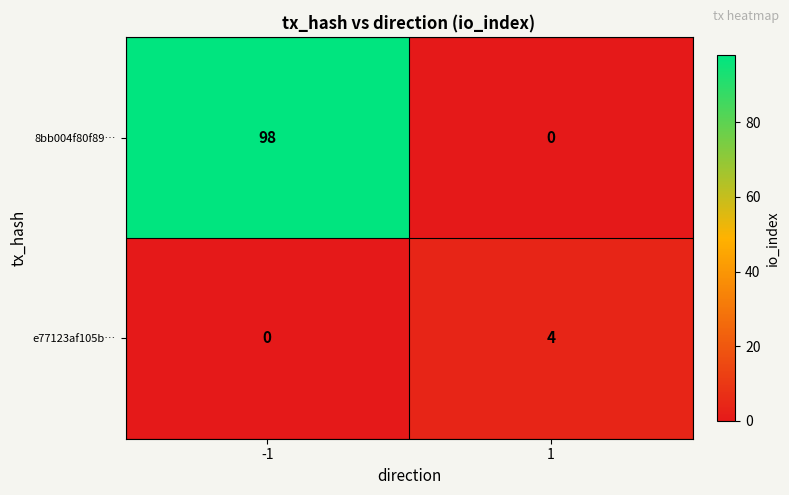

What value does the e77123af105b… series have at 1?

4